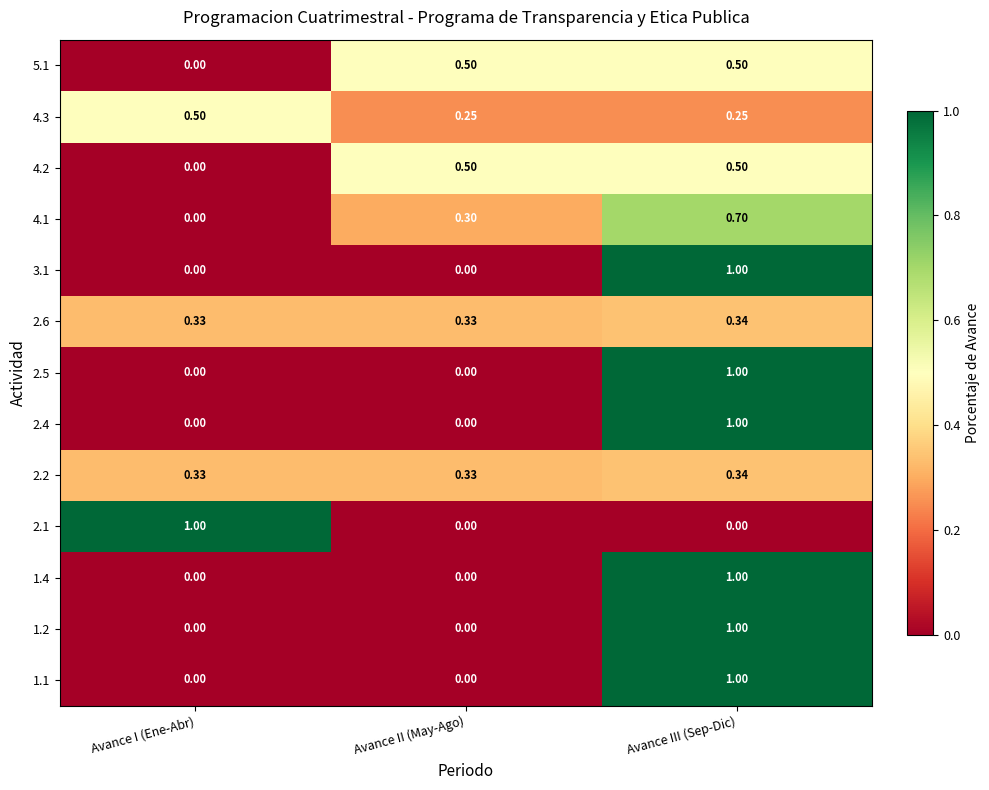

Is the value of 4.3 at Avance III (Sep-Dic) greater than the value of 1.2 at Avance II (May-Ago)?

Yes